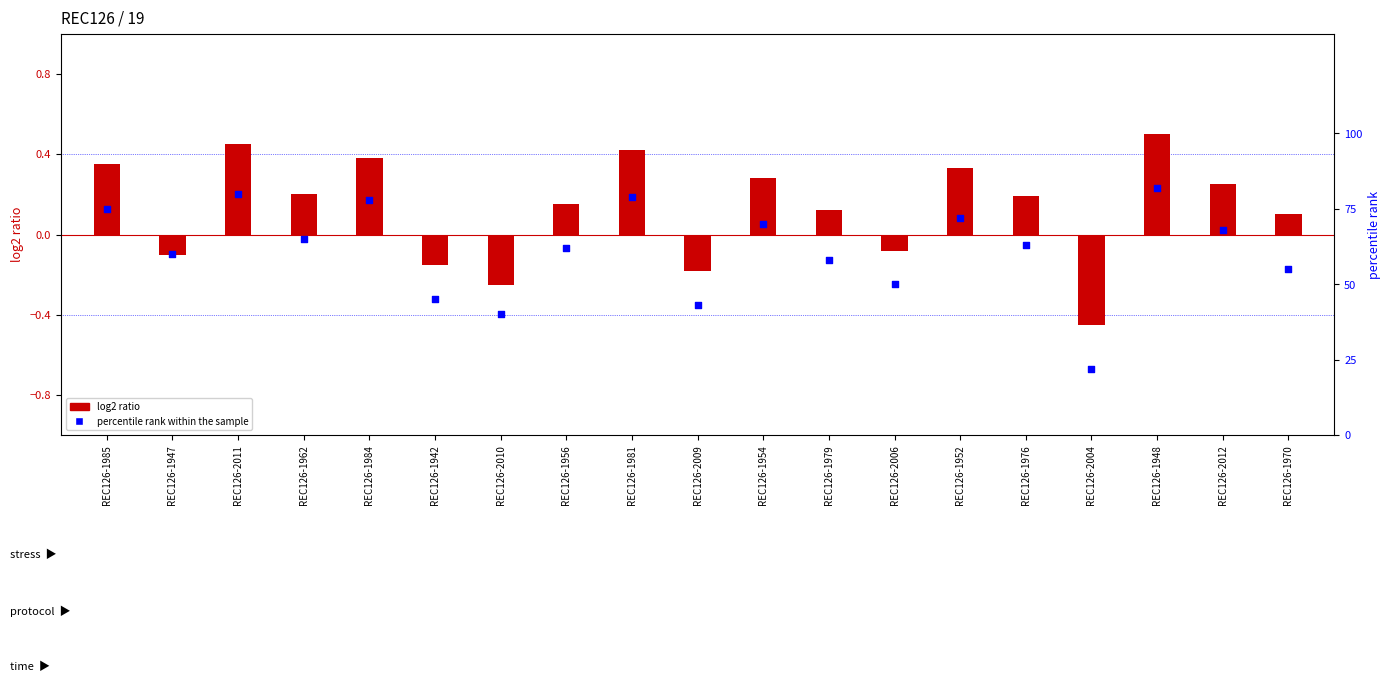

What are all the series names shown in the legend?

log2 ratio, percentile rank within the sample